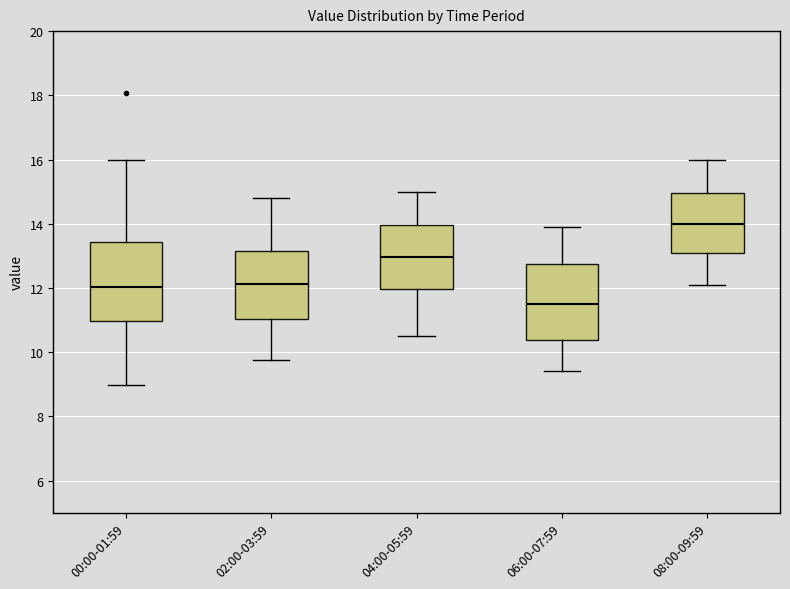

Reading left to right, transcribe this box plot: for each box, give where its median line is, the range the box spans, and where its two whiskers end, as read against the y-axis. The values are not printed on the chart, so give them approximately, as read against the axis.

00:00-01:59: median 12.0, box 11.0 to 13.4, whiskers 9.0 to 16.0
02:00-03:59: median 12.2, box 11.0 to 13.2, whiskers 9.8 to 14.8
04:00-05:59: median 13.0, box 12.0 to 14.0, whiskers 10.6 to 15.0
06:00-07:59: median 11.6, box 10.4 to 12.8, whiskers 9.4 to 14.0
08:00-09:59: median 14.0, box 13.0 to 15.0, whiskers 12.2 to 16.0